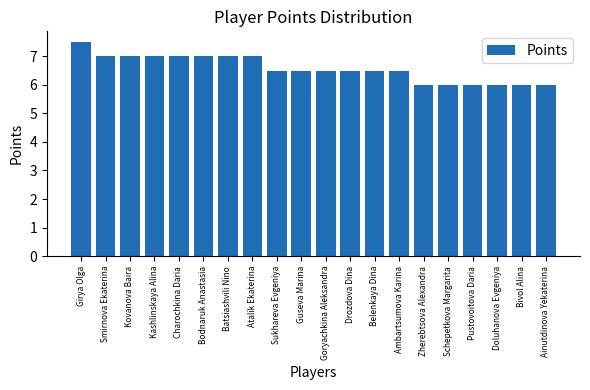

What is the greatest value displayed?

7.5